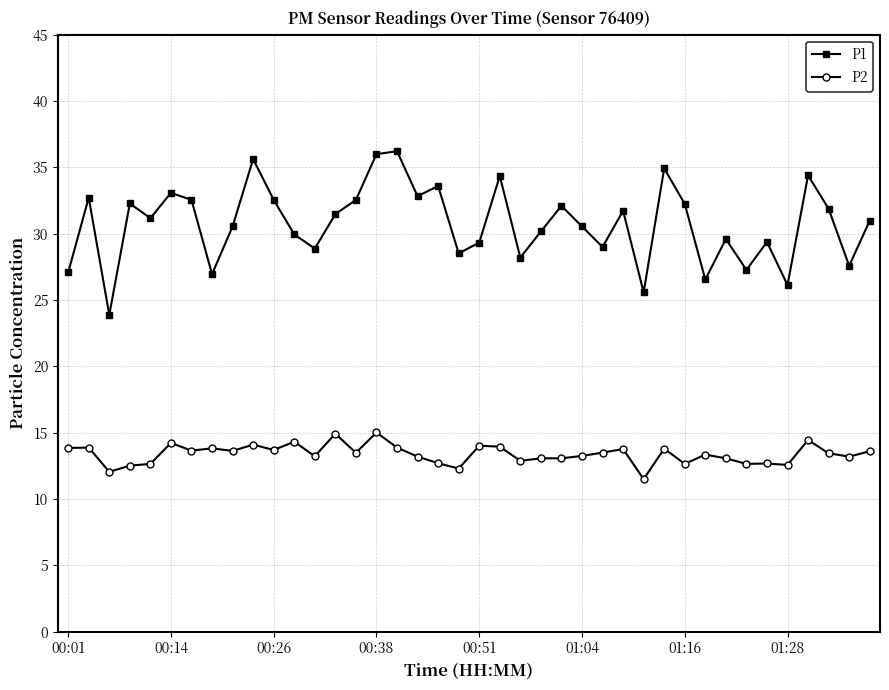

What is the value of the P1 point at the 35th from the left?

29.4